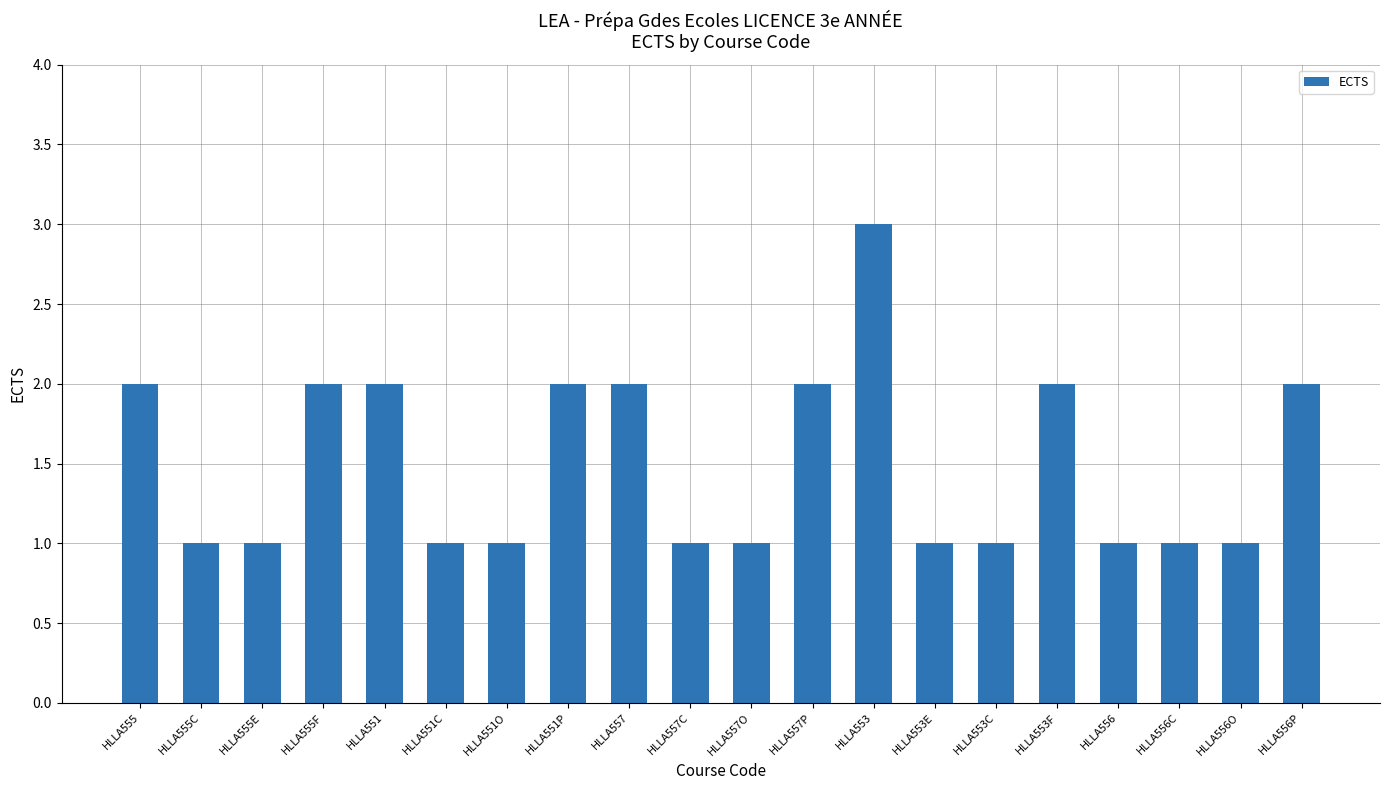

True or false: the data shows 3 at HLLA553.

True